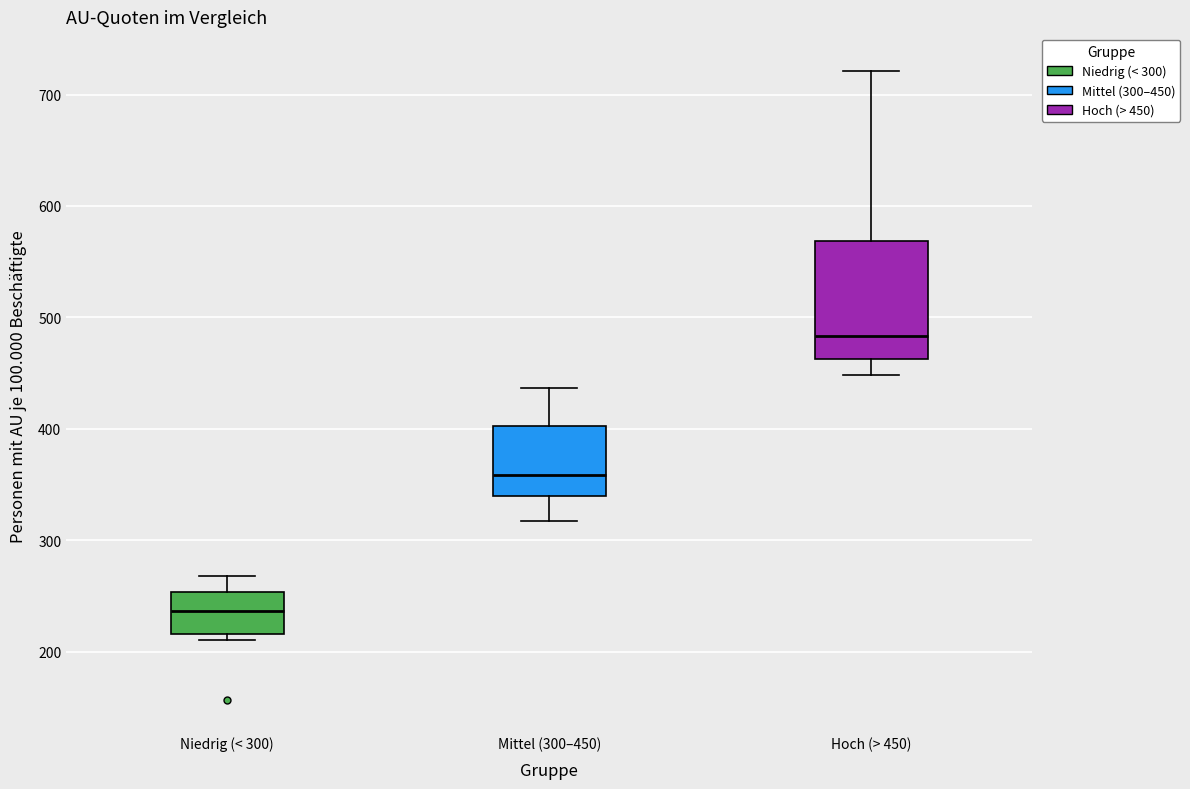

Reading left to right, transcribe this box plot: for each box, give where its median line is, the range the box spans, and where its two whiskers end, as read against the y-axis. The values are not printed on the chart, so give them approximately, as read against the axis.

Niedrig (< 300): median 240, box 220 to 250, whiskers 210 to 270
Mittel (300–450): median 360, box 340 to 400, whiskers 320 to 440
Hoch (> 450): median 480, box 460 to 570, whiskers 450 to 720